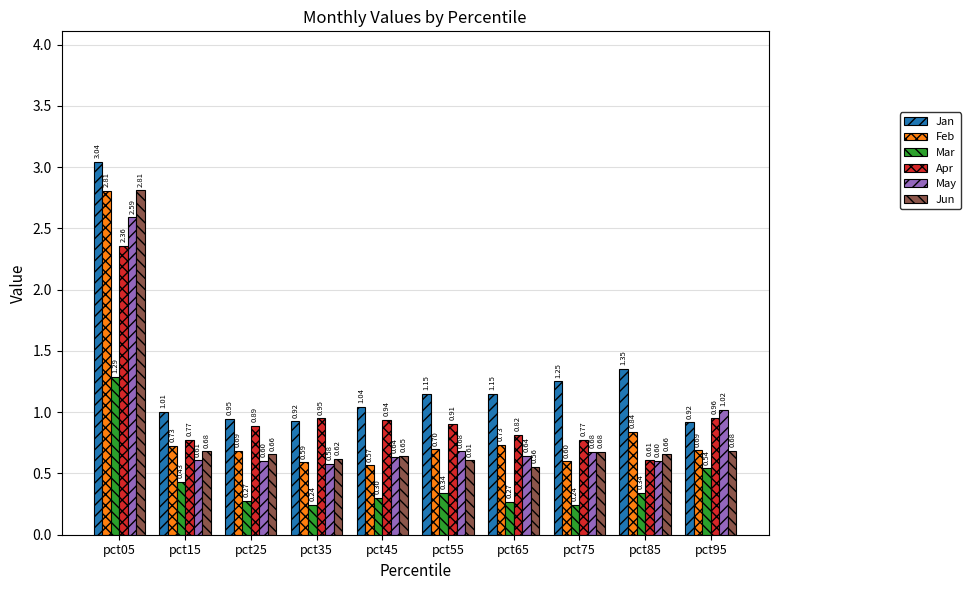

The value of Jun at pct35 is 0.4. True or false?

False